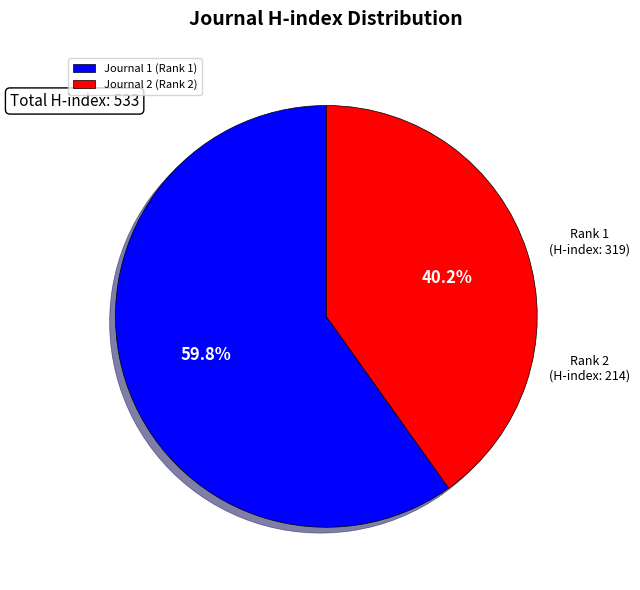

Is there any slice that represents more than half of the pie?

Yes